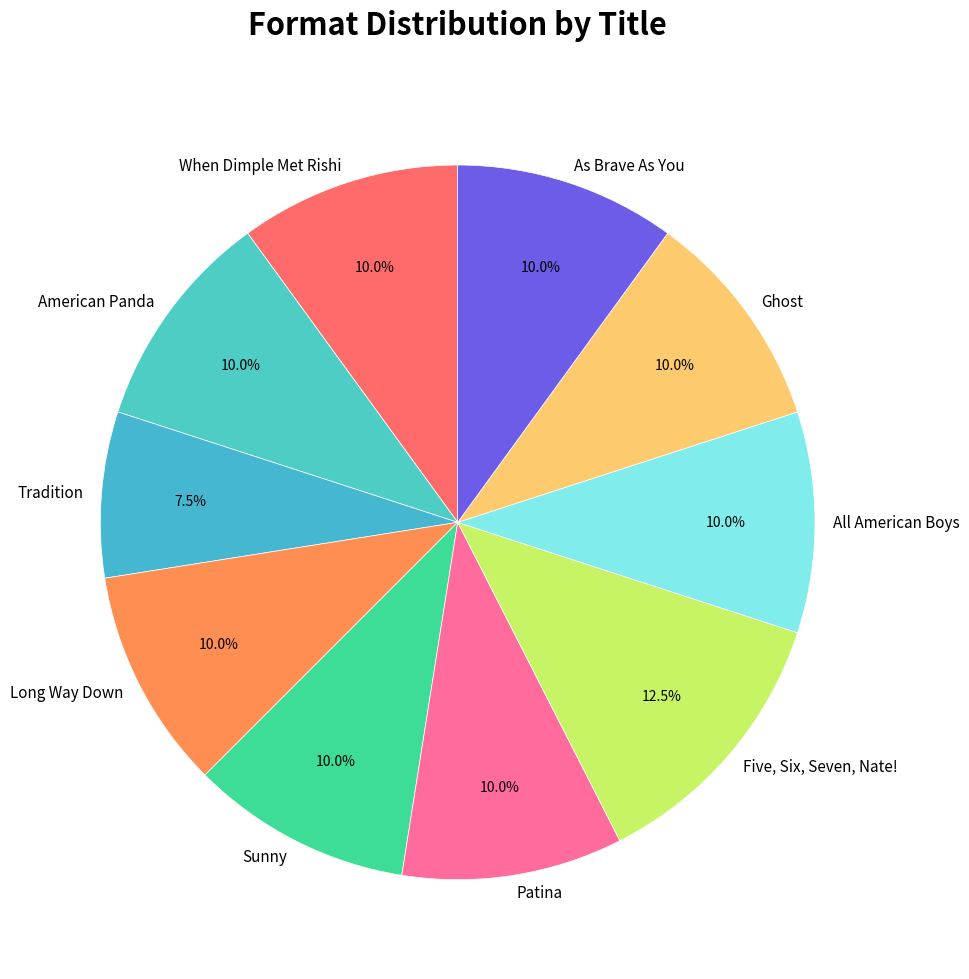

To the nearest percent, what is the average slice percentage?

10%